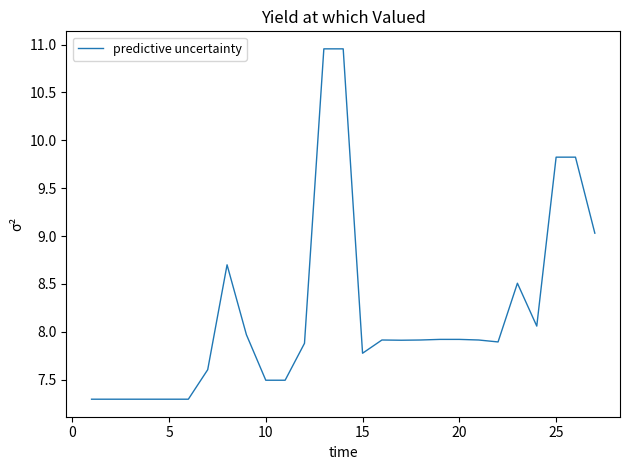

How many series are shown in this chart?

1